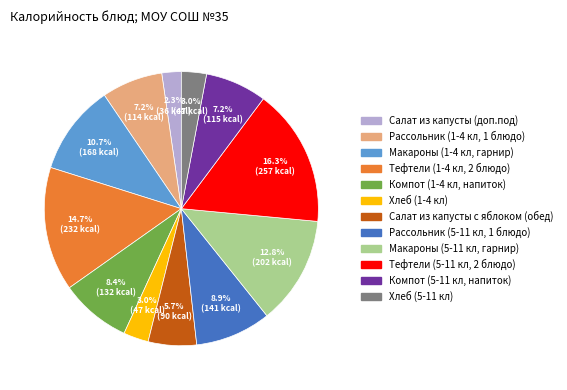

What percentage is the Компот (1-4 кл, напиток) slice, to the nearest percent?

8%